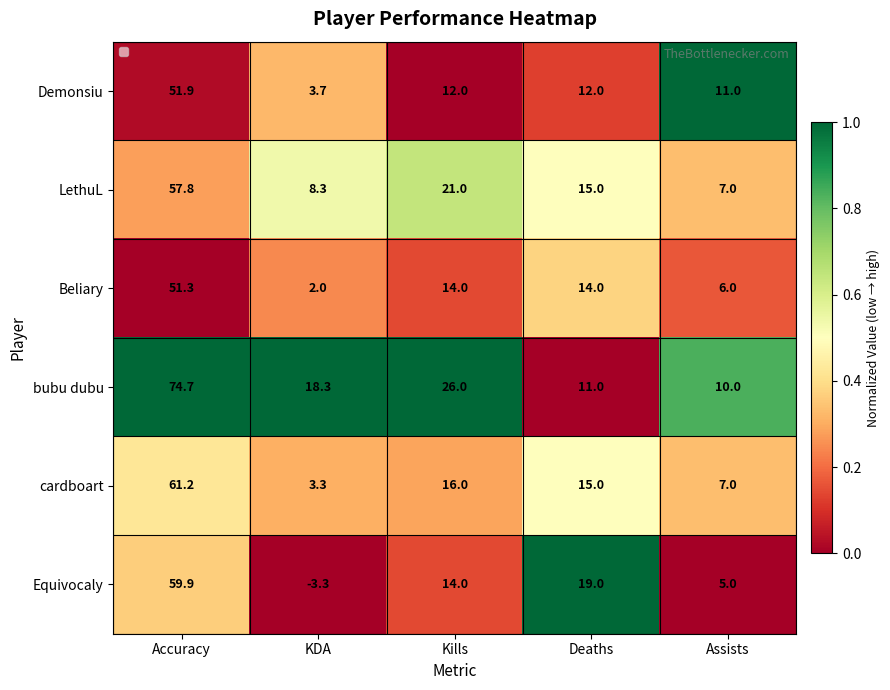

Reading right to left, transcribe all the data shown in this chart.

Demonsiu: Assists=11.0	Deaths=12.0	Kills=12.0	KDA=3.7	Accuracy=51.9
LethuL: Assists=7.0	Deaths=15.0	Kills=21.0	KDA=8.3	Accuracy=57.8
Beliary: Assists=6.0	Deaths=14.0	Kills=14.0	KDA=2.0	Accuracy=51.3
bubu dubu: Assists=10.0	Deaths=11.0	Kills=26.0	KDA=18.3	Accuracy=74.7
cardboart: Assists=7.0	Deaths=15.0	Kills=16.0	KDA=3.3	Accuracy=61.2
Equivocaly: Assists=5.0	Deaths=19.0	Kills=14.0	KDA=-3.3	Accuracy=59.9